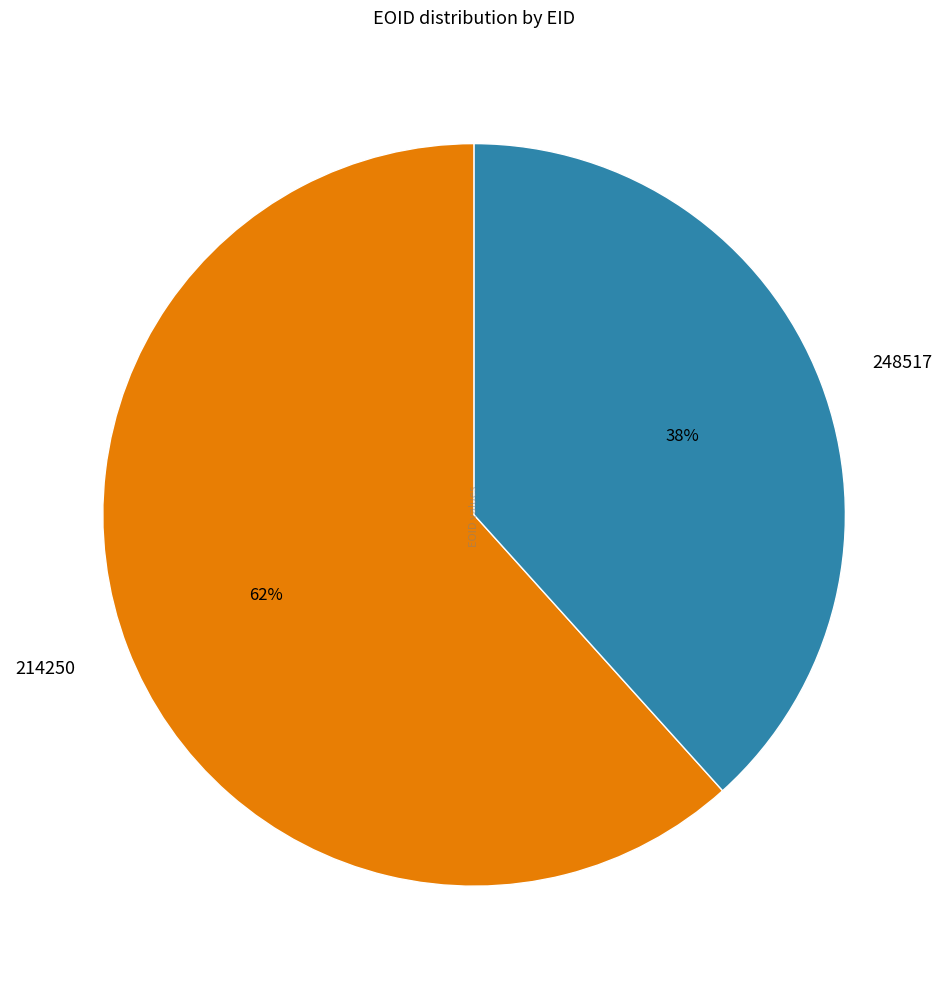

Rank the categories by value from highest to lowest.

214250, 248517